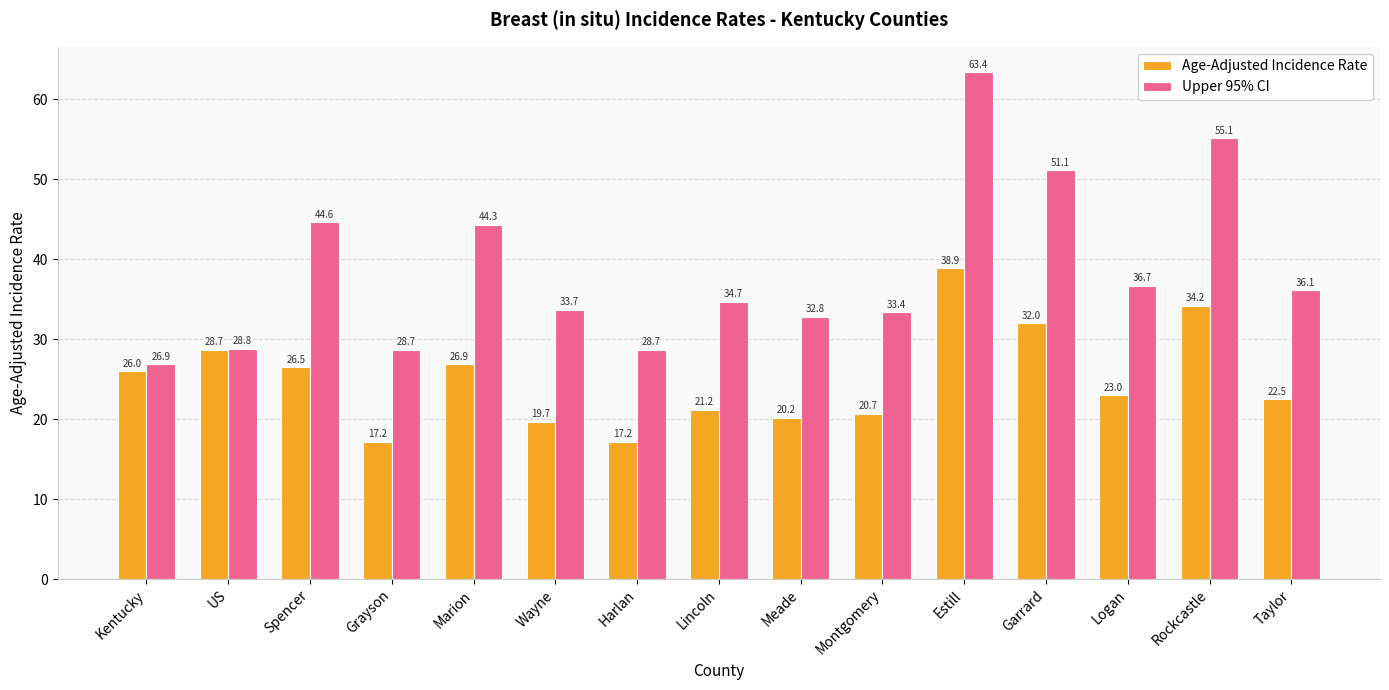

Reading left to right, transcribe all the data shown in this chart.

Age-Adjusted Incidence Rate: 26.0	28.7	26.5	17.2	26.9	19.7	17.2	21.2	20.2	20.7	38.9	32.0	23.0	34.2	22.5
Upper 95% CI: 26.9	28.8	44.6	28.7	44.3	33.7	28.7	34.7	32.8	33.4	63.4	51.1	36.7	55.1	36.1